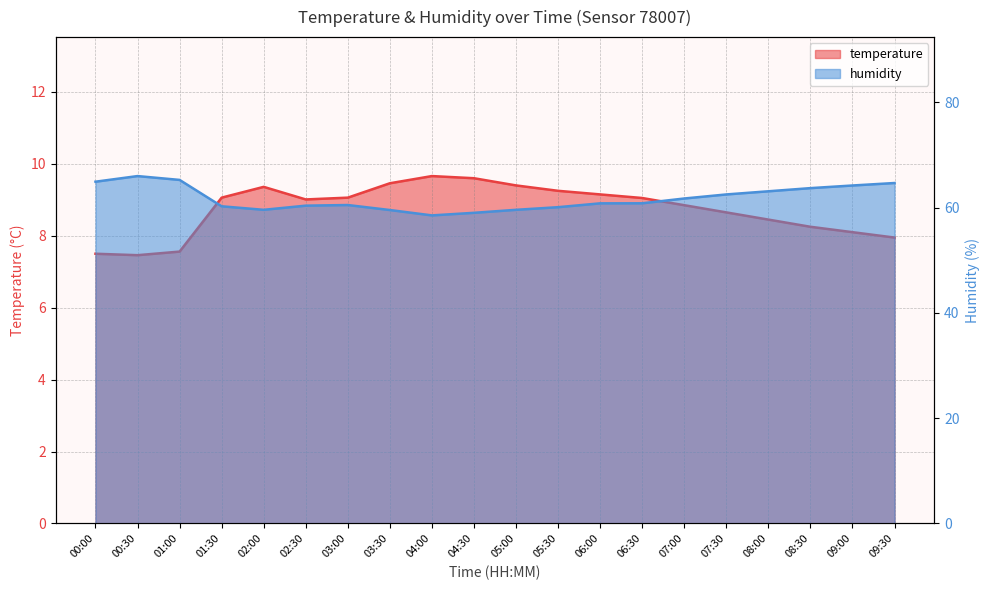

Rank the series by their maximum value, from highest to lowest.

humidity, temperature